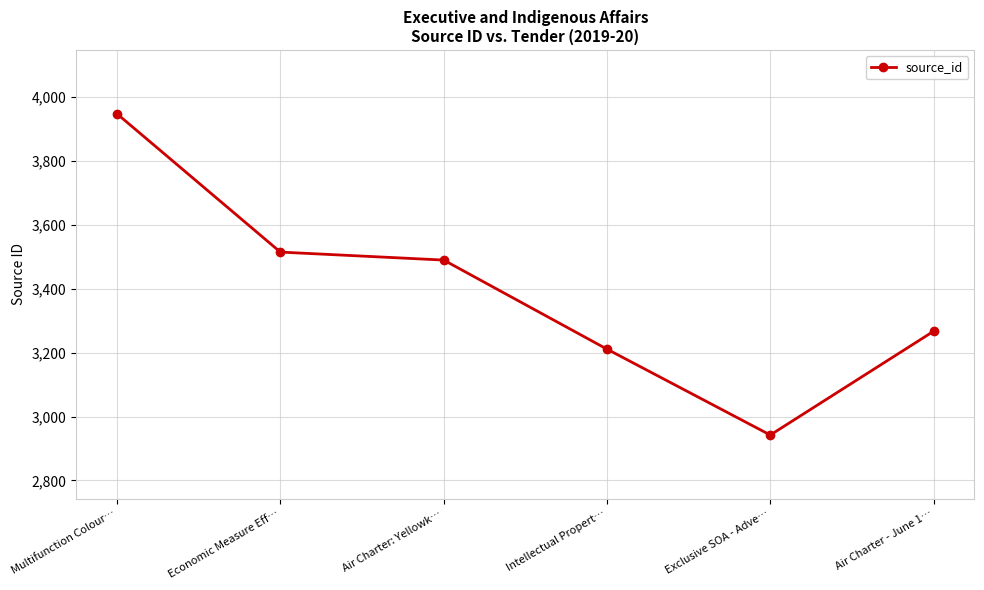

How many distinct data groups are displayed?

1